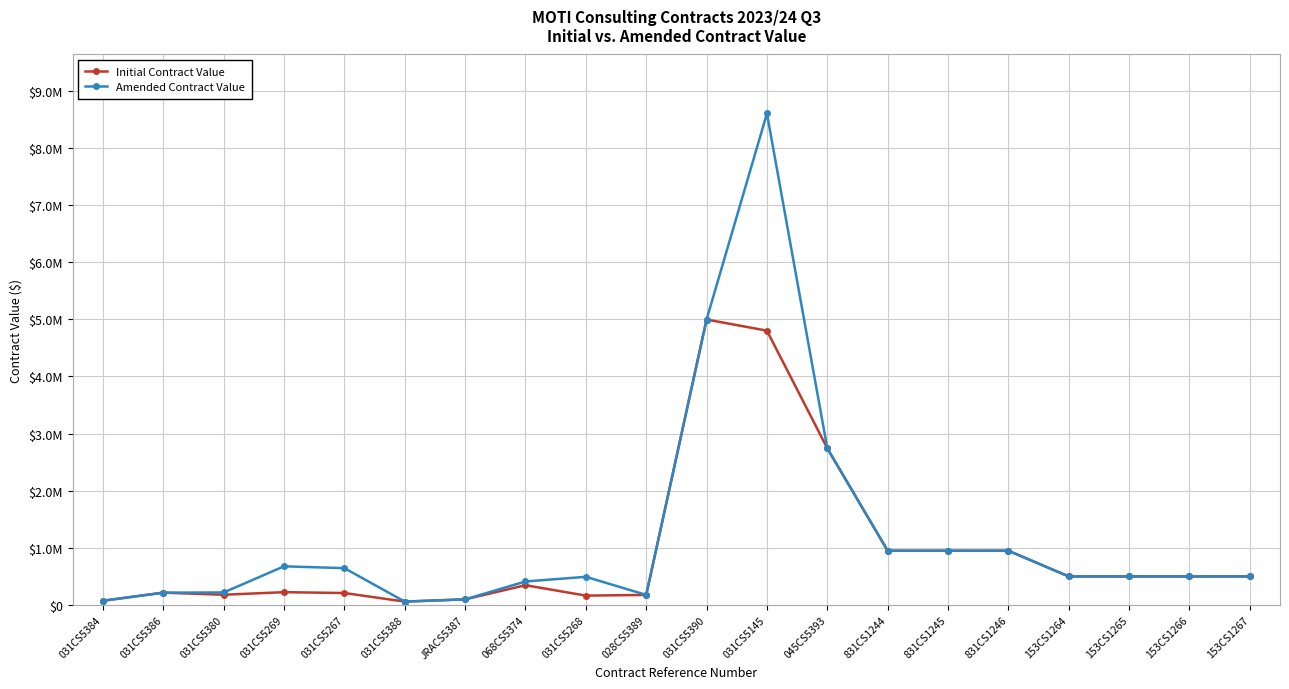

Where is the first local minimum for Amended Contract Value?

031CS5388